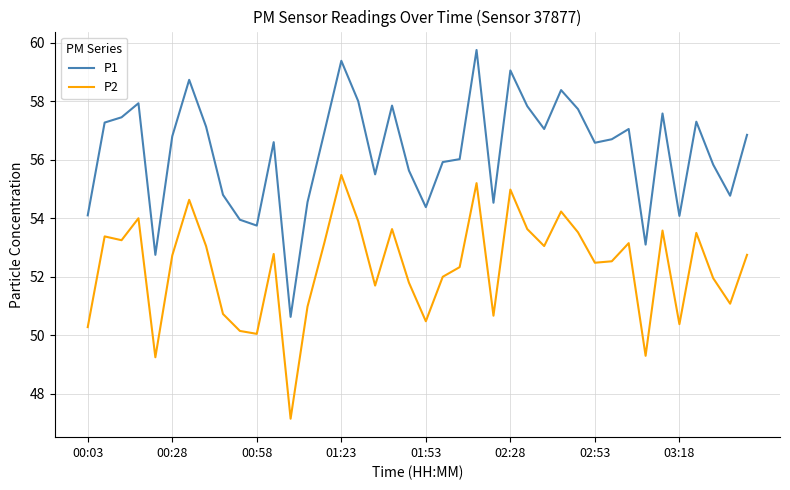

What is the maximum value for P2?

55.5